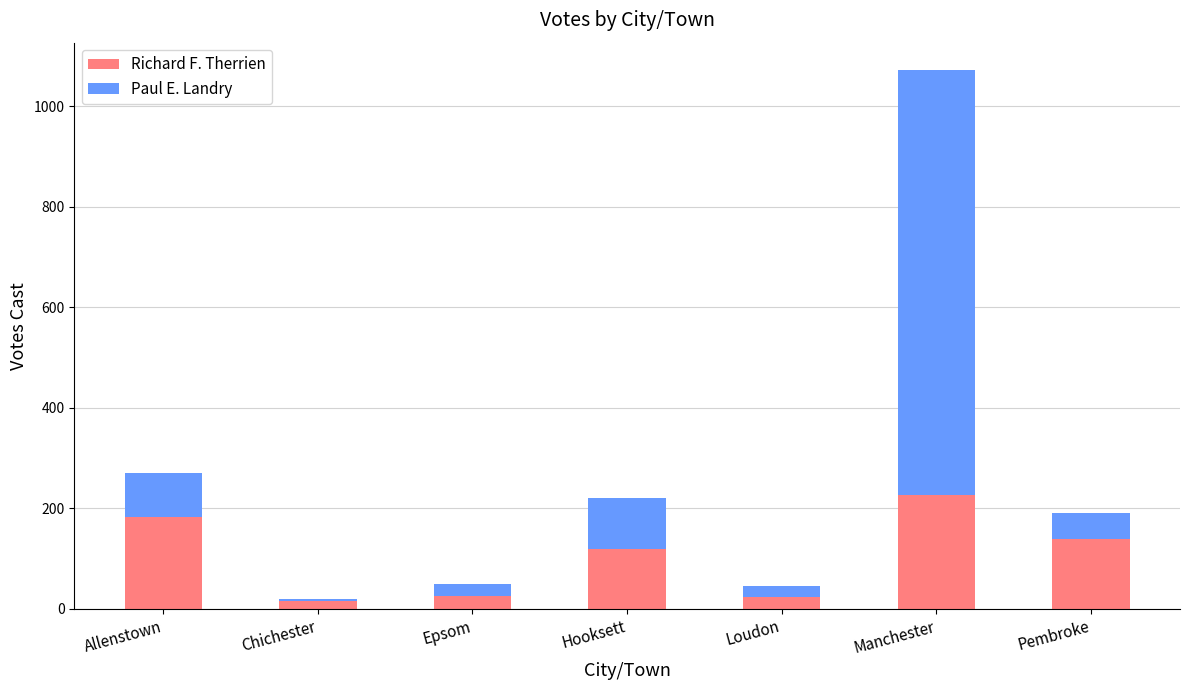

At which category is the sum across all series the highest?

Manchester